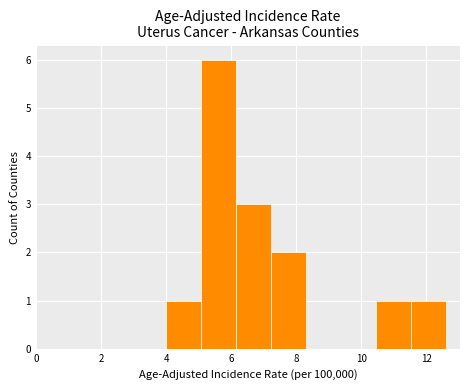

How tall is the bar that spans 5.0 to 6.2 on the x-axis? Neither the bar edges nor the heights are printed on the chart, so give them approximately, as read against the axes.

6